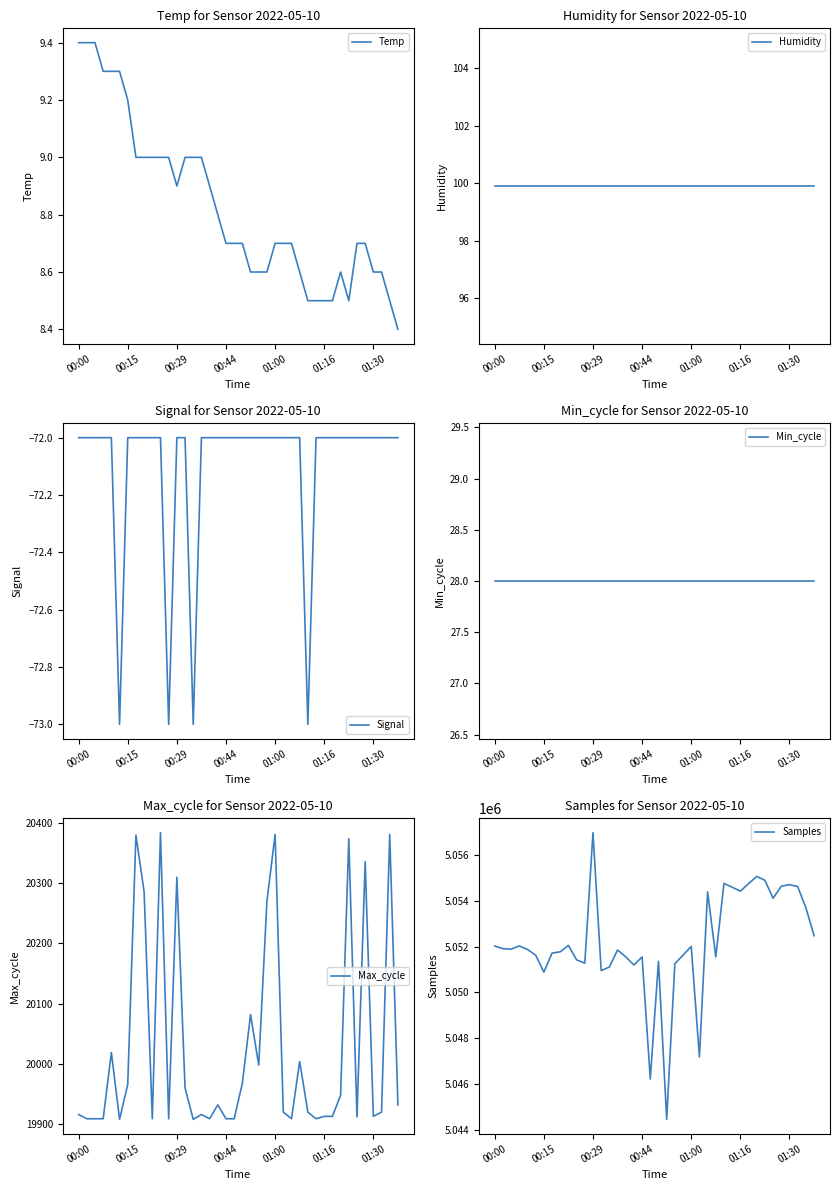

What is the sum of all Signal values?

-2884